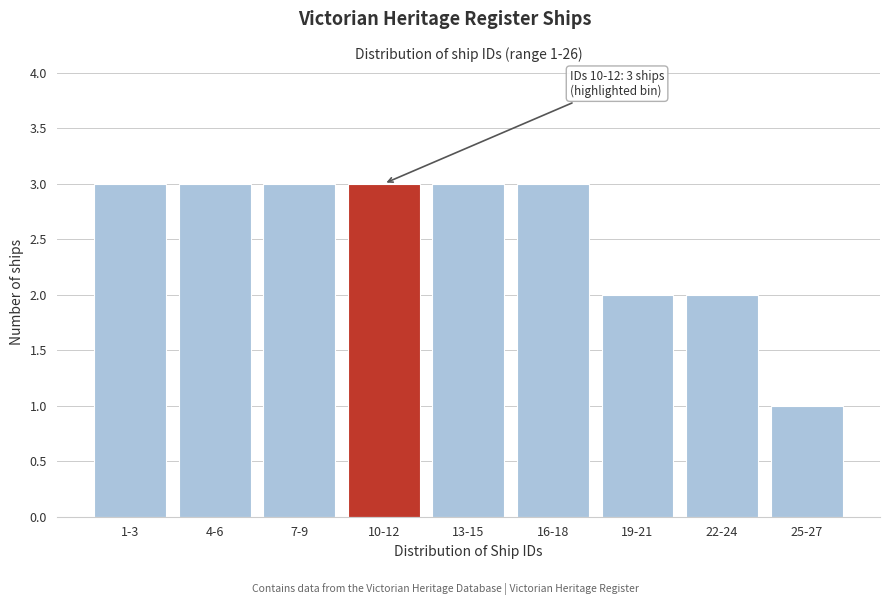

Reading right to left, transcribe all the data shown in this chart.

1	2	2	3	3	3	3	3	3